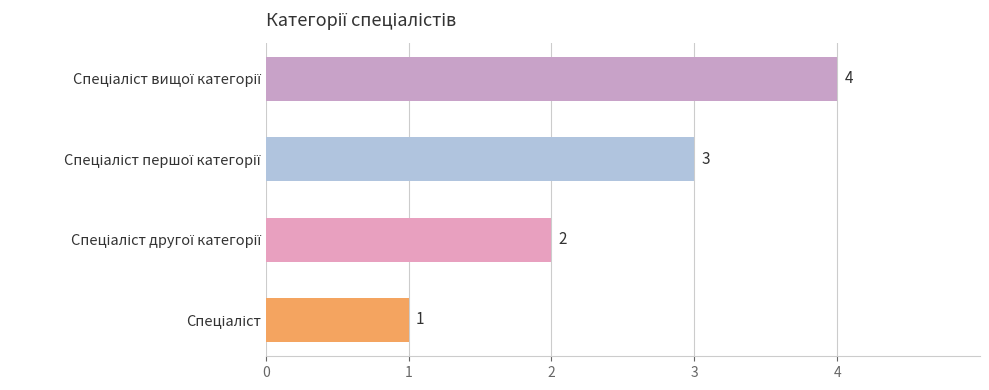

How many values are between 2 and 4?

3